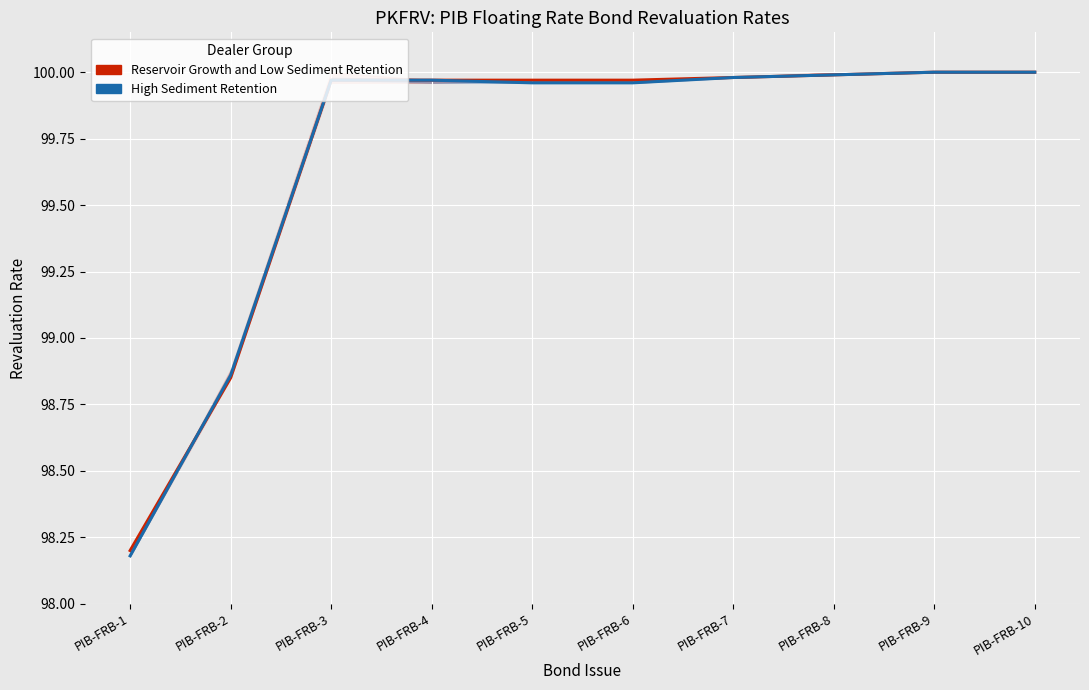

Count the number of categories in the chart.

10